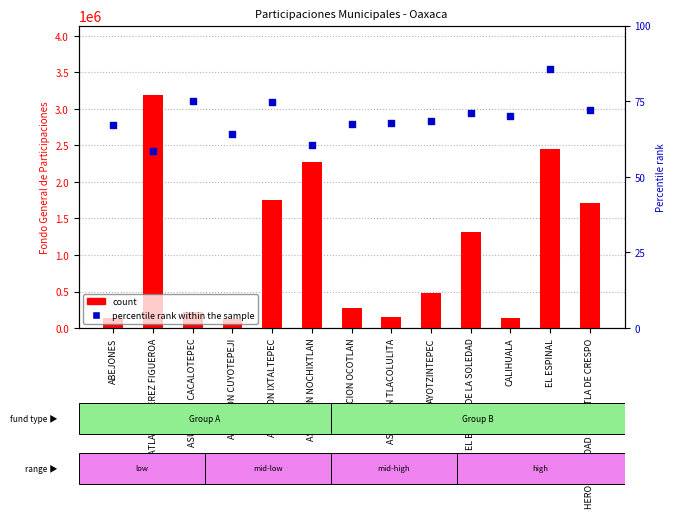

Which series reaches the maximum Y coordinate?

count